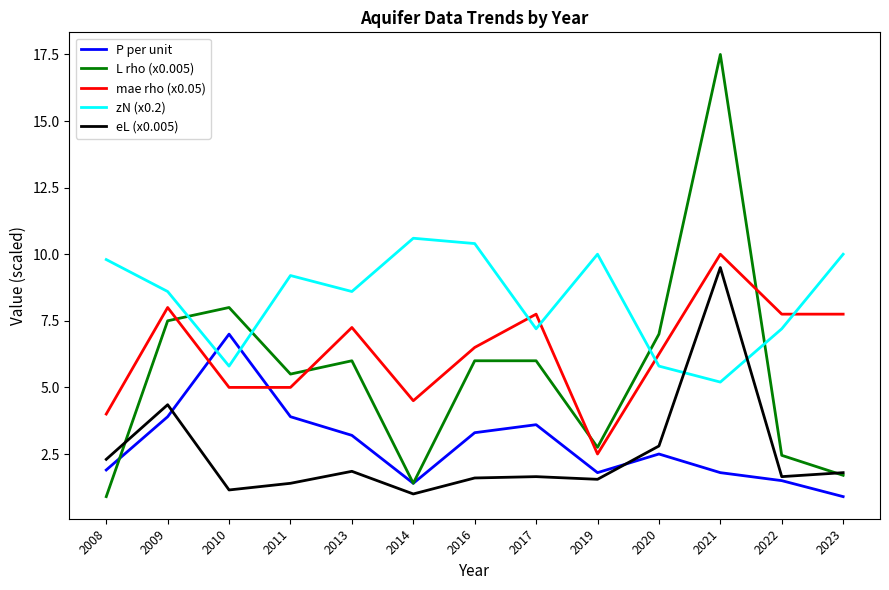

What is the average value of the eL (x0.005) series?

2.5